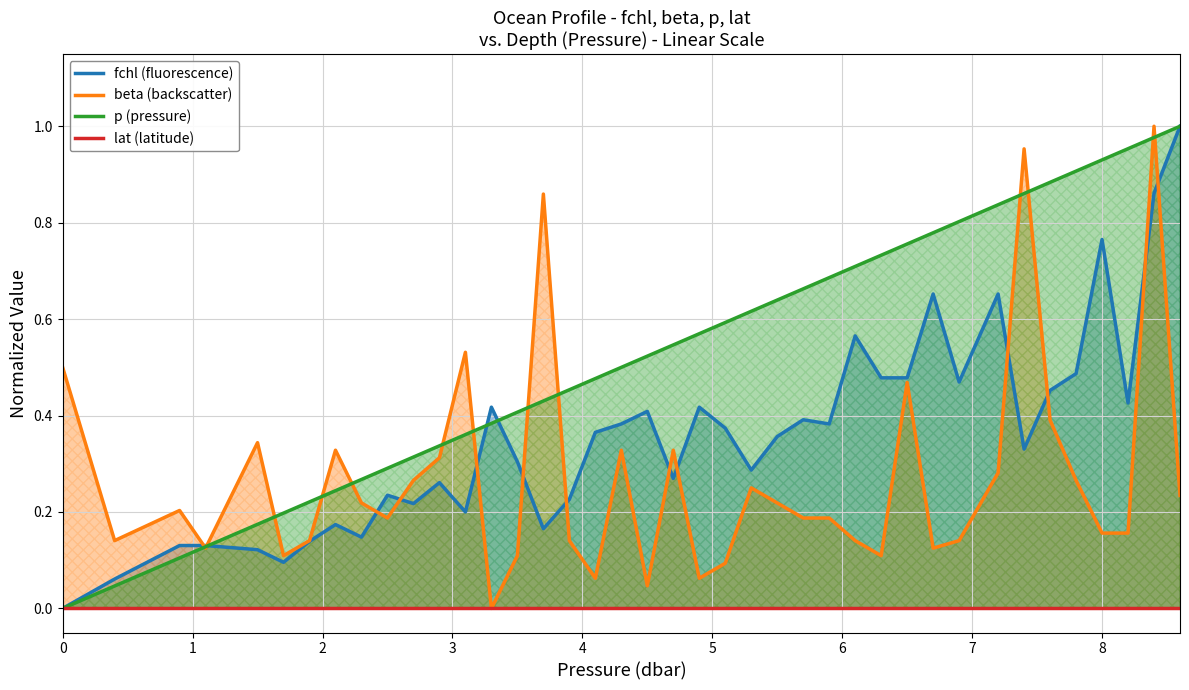

Is it true that beta (backscatter) equals 0.2 at 1?

False